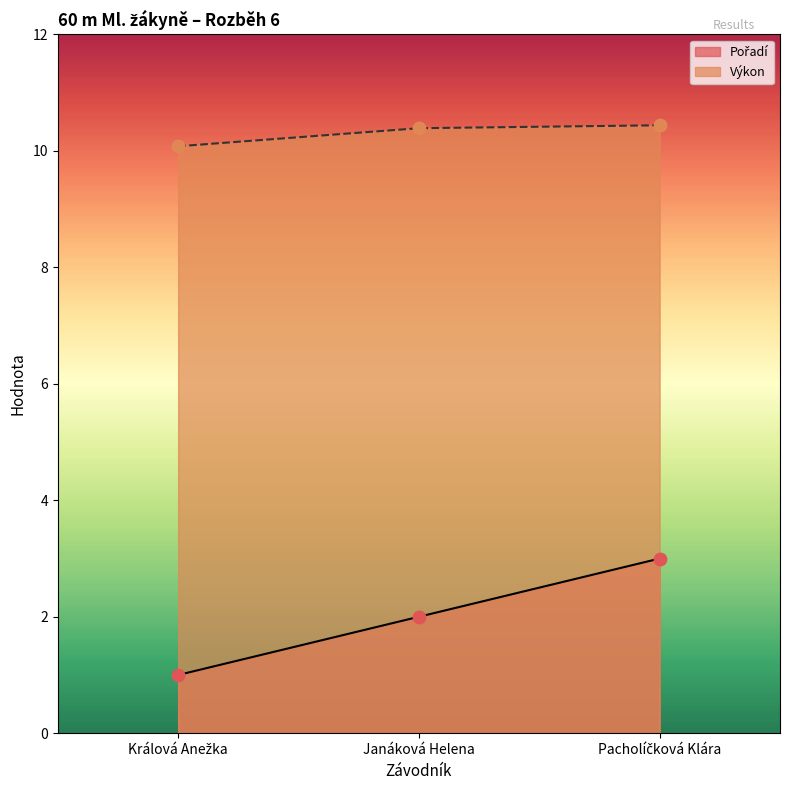

What is the total value across all series at Pacholíčková Klára?

13.4